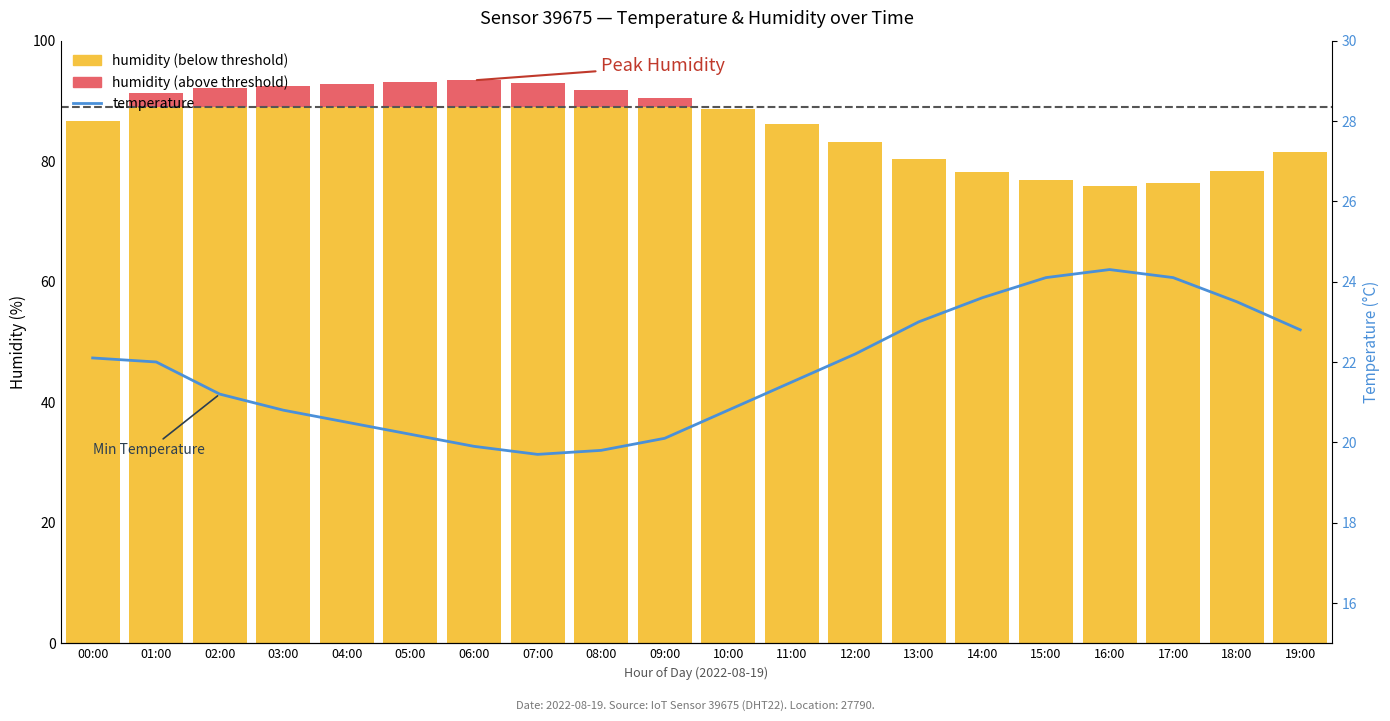

What is the label of the 6th bar from the right?

14:00